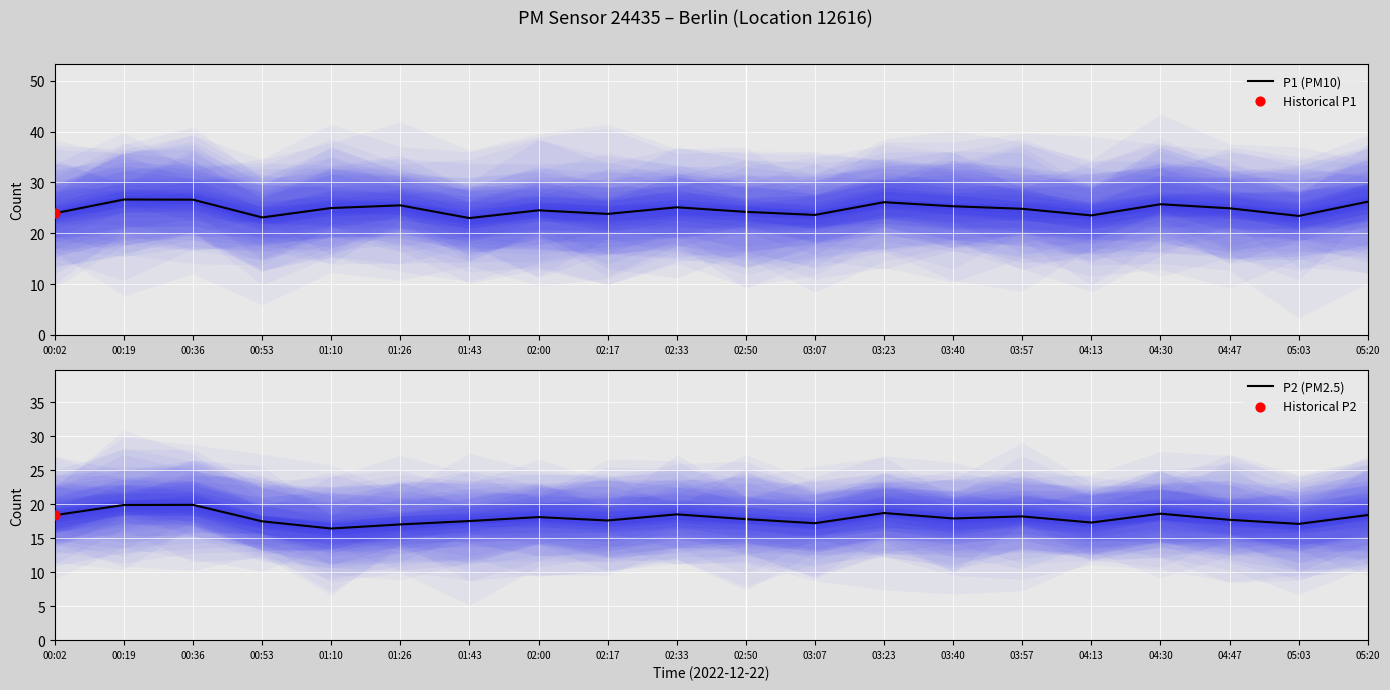

Which series reaches the maximum Y coordinate?

P1 (PM10)